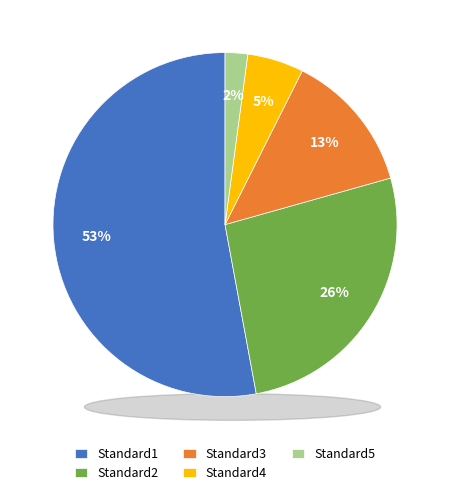

What is the majority slice?

Standard1